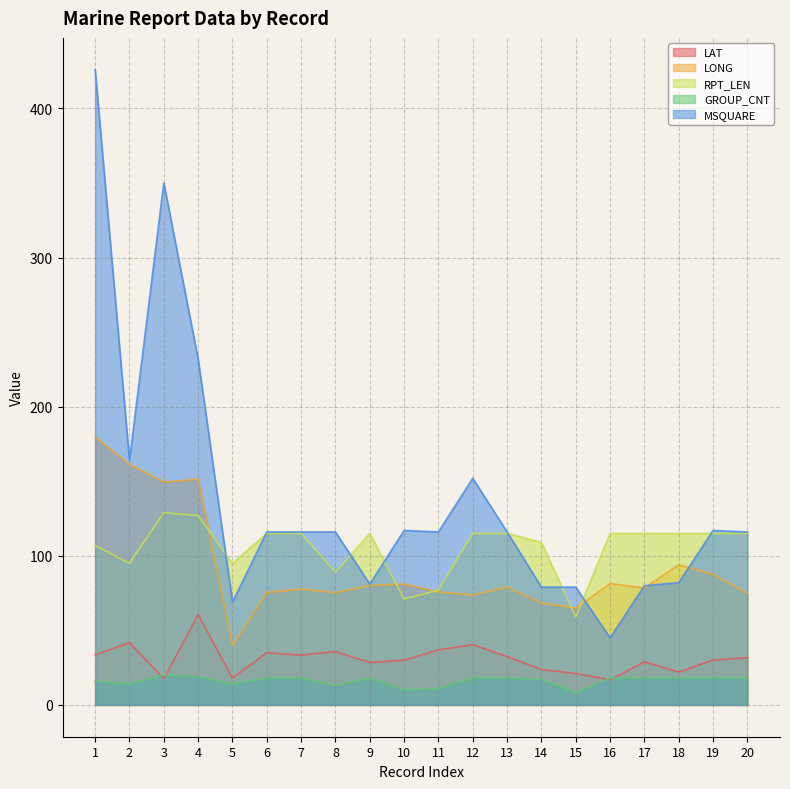

True or false: LAT and RPT_LEN intersect in this chart.

False